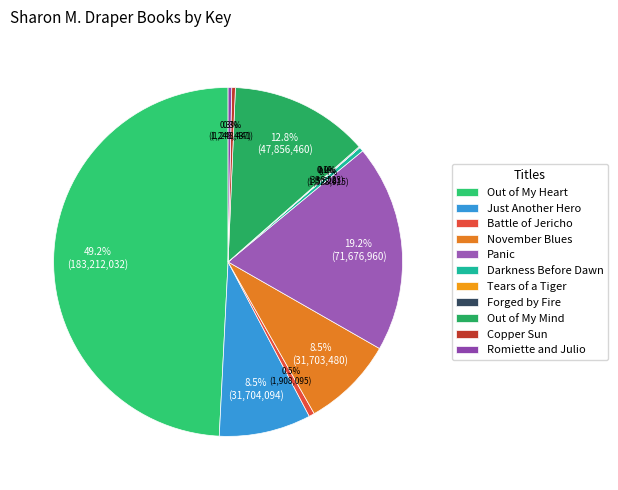

True or false: Just Another Hero accounts for 9% of the total.

True